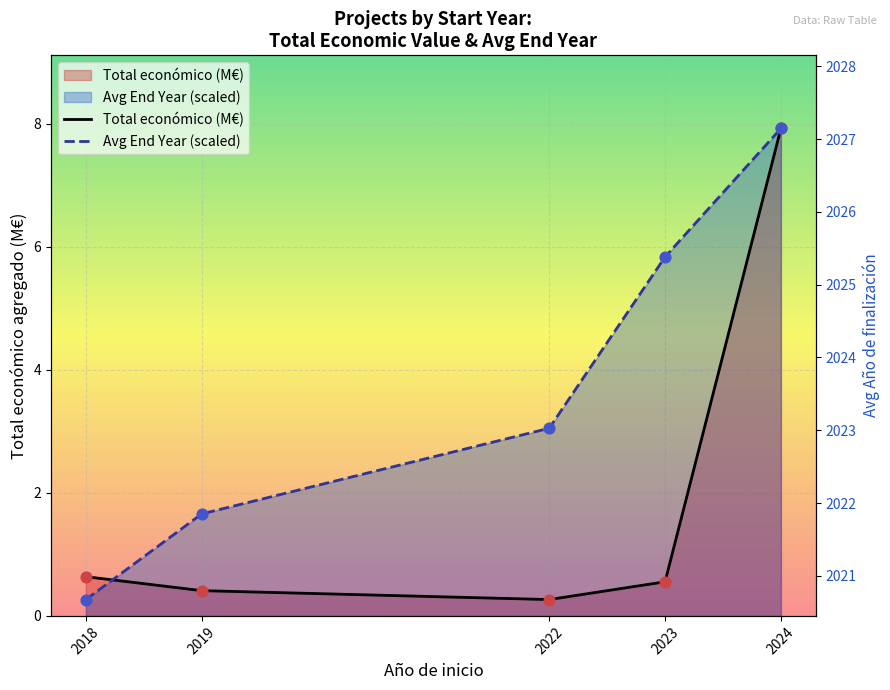

At which category is the sum across all series the highest?

2024